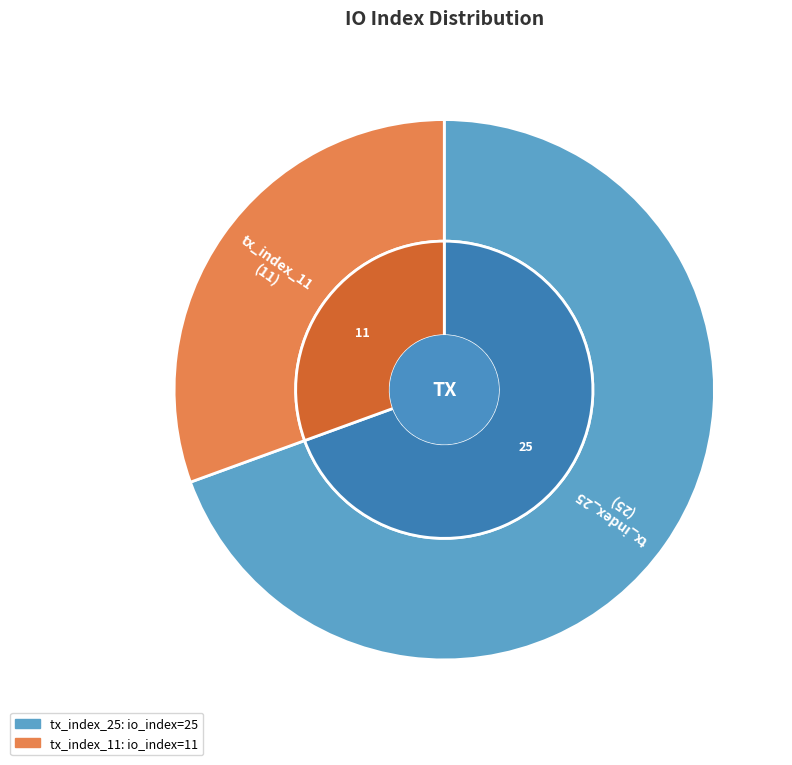

How many segments does this pie chart have?

2